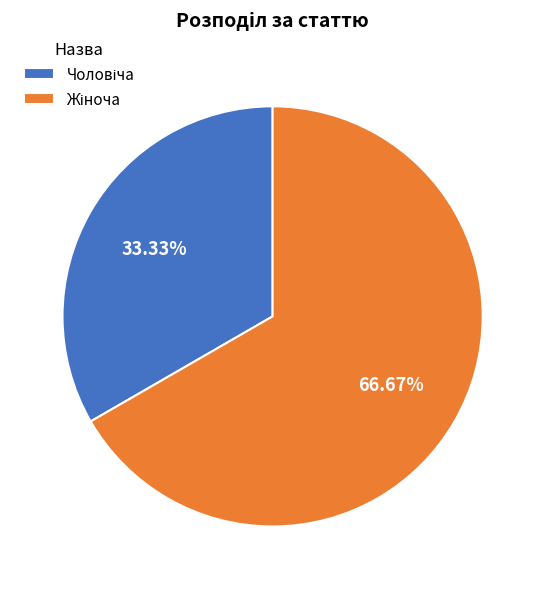

Is there a majority slice in this chart?

Yes